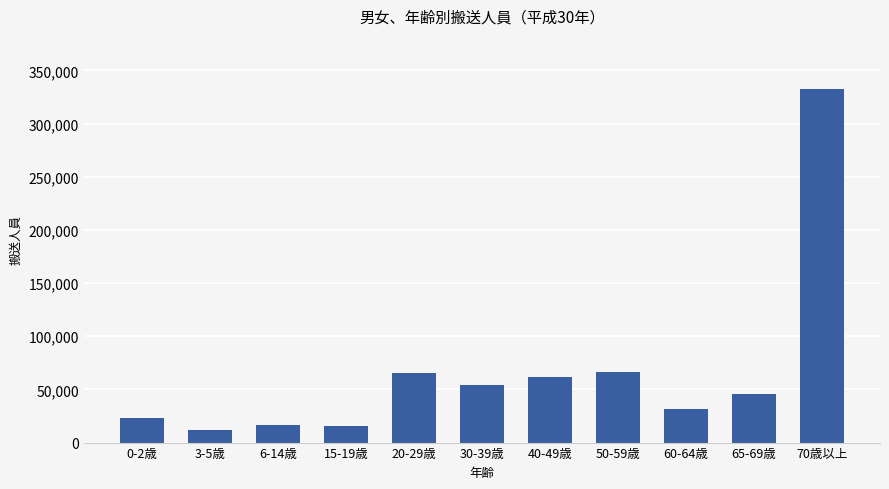

What is the sum of all values?

726428